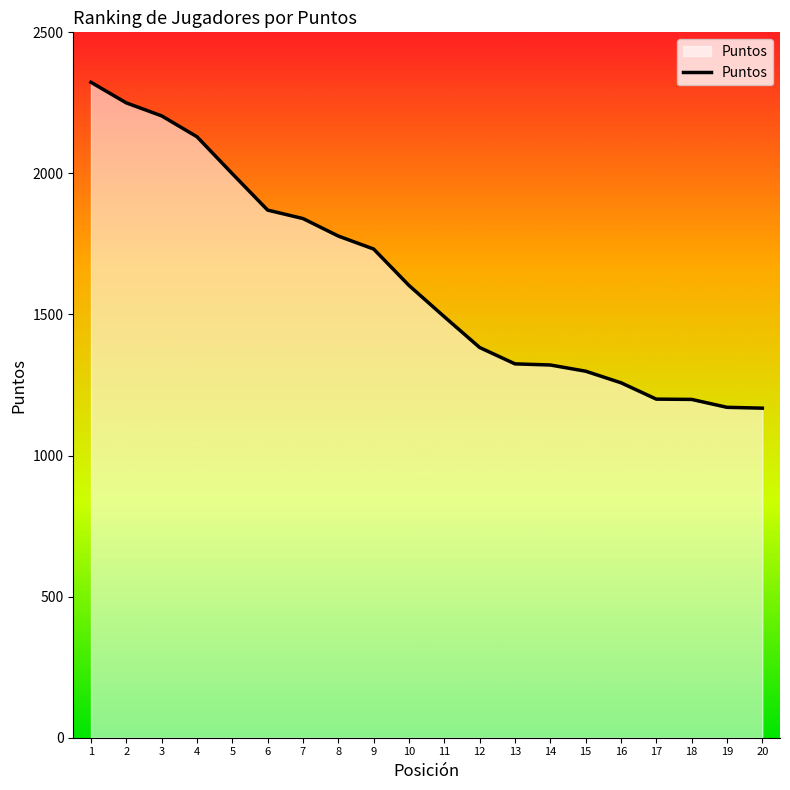

Is it true that the value at 18 is 575?

False